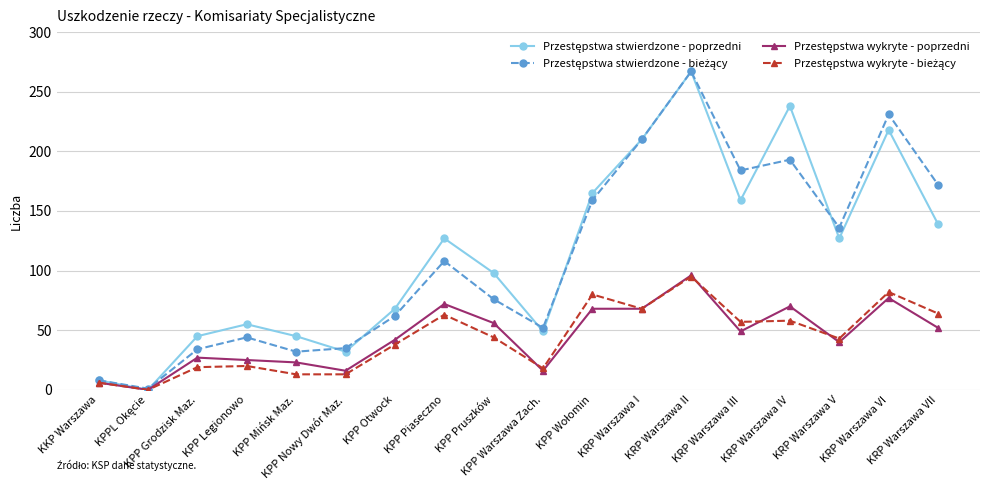

What is the greatest value displayed?

267